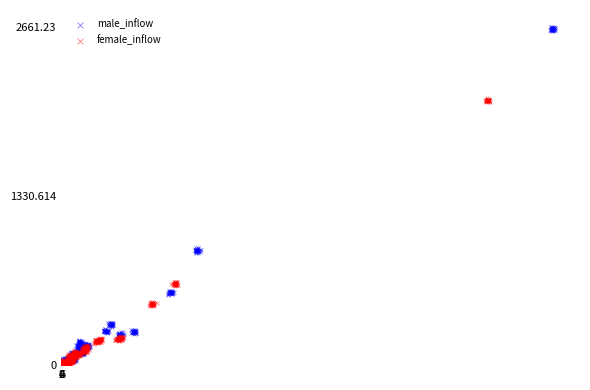

Which series has the widest spread of Y values?

male_inflow